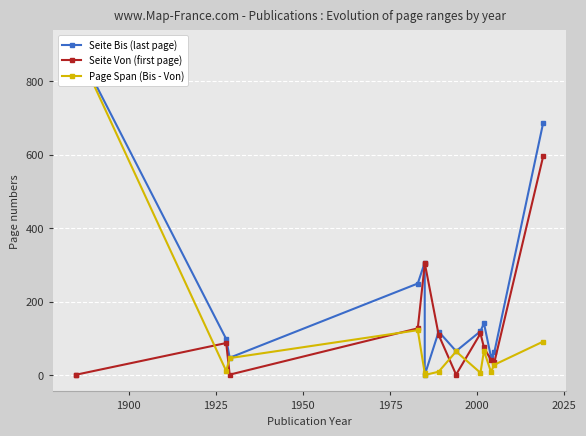

How many positive values does the Page Span (Bis - Von) series have?

13